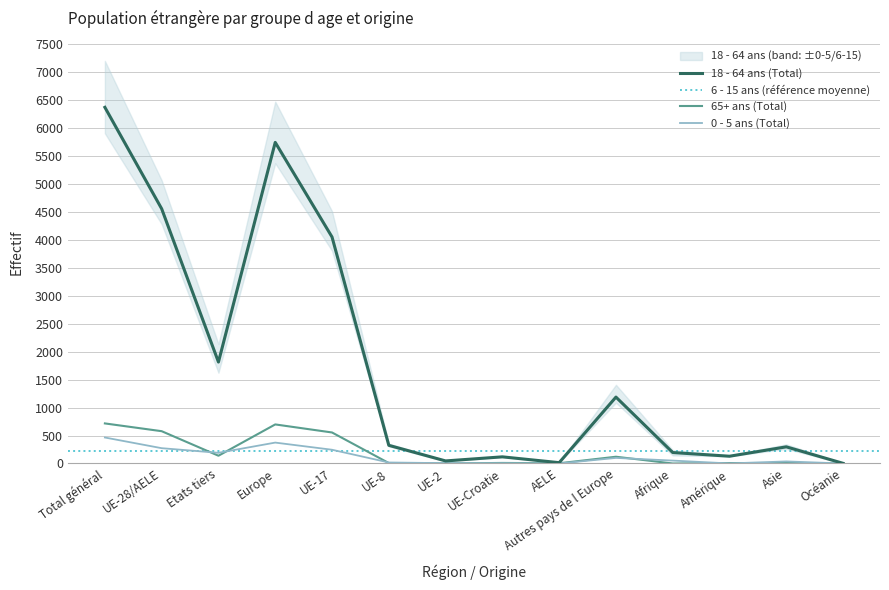

True or false: 0 - 5 ans (Total) has a value of 251 at Océanie.

False